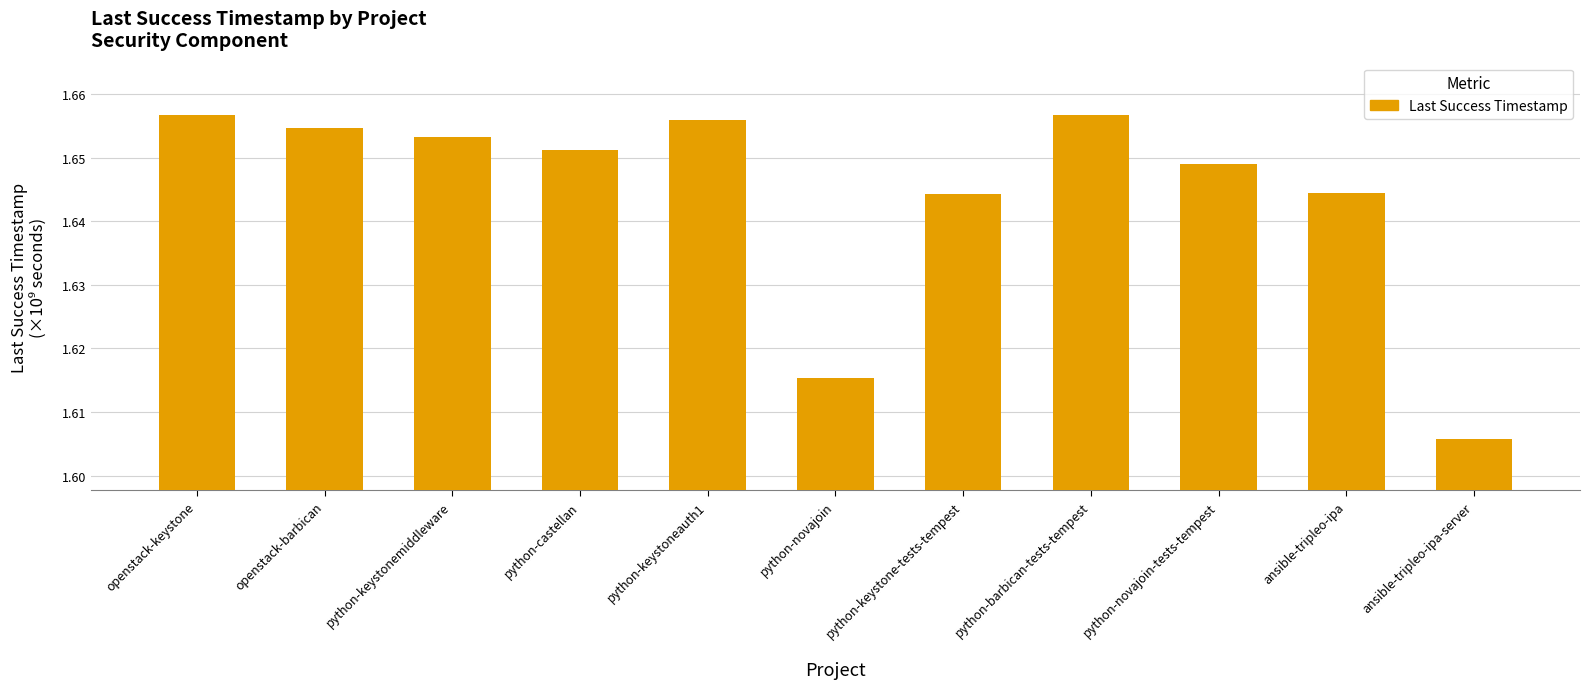

At which category does the chart reach its minimum across all series?

ansible-tripleo-ipa-server